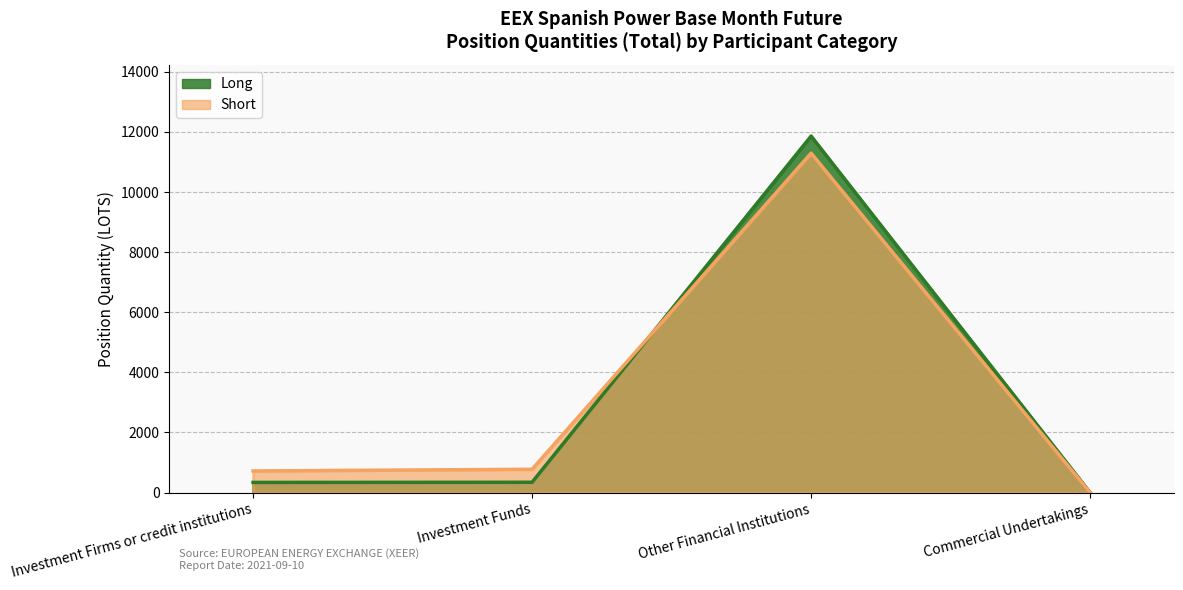

List the series in order of their overall mean, highest first.

Short, Long